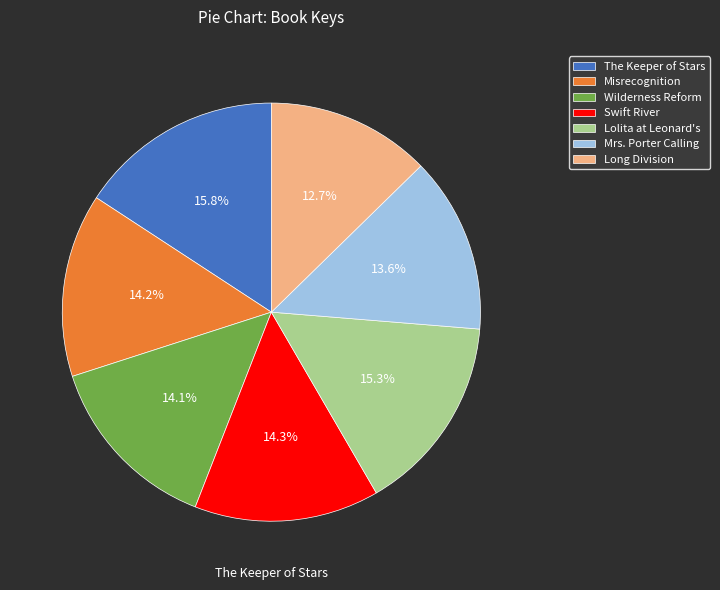

Does any single category account for the majority?

No